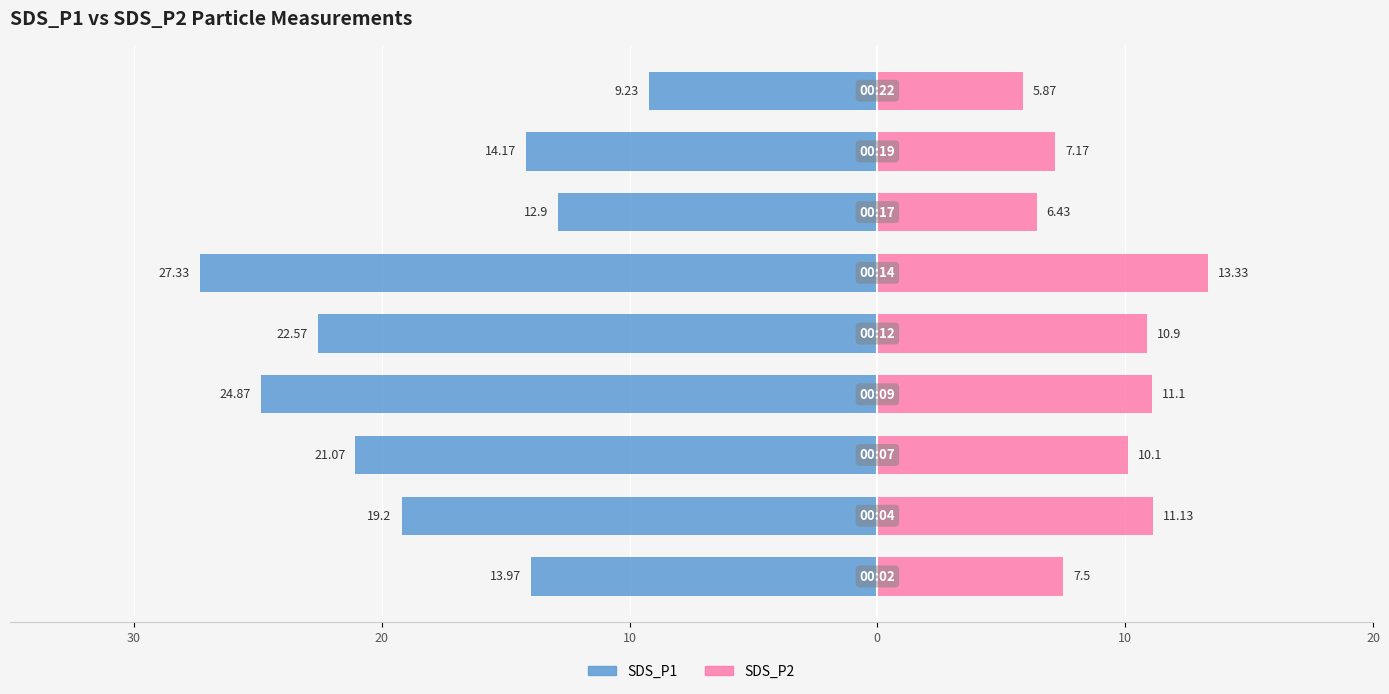

How many groups of bars are there?

9